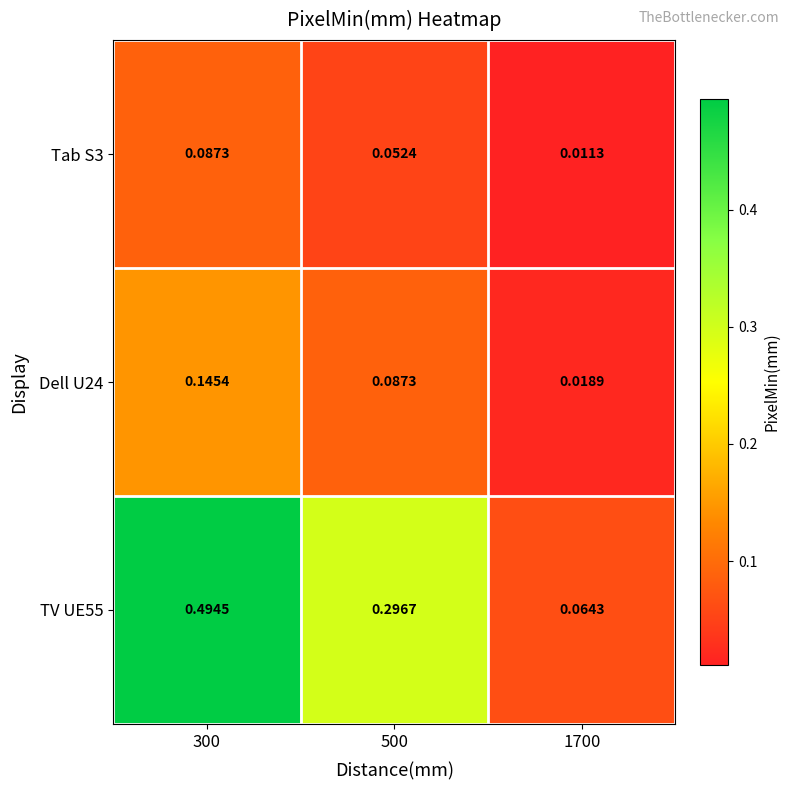

Is the value of Dell U24 at 500 greater than the value of TV UE55 at 1700?

Yes